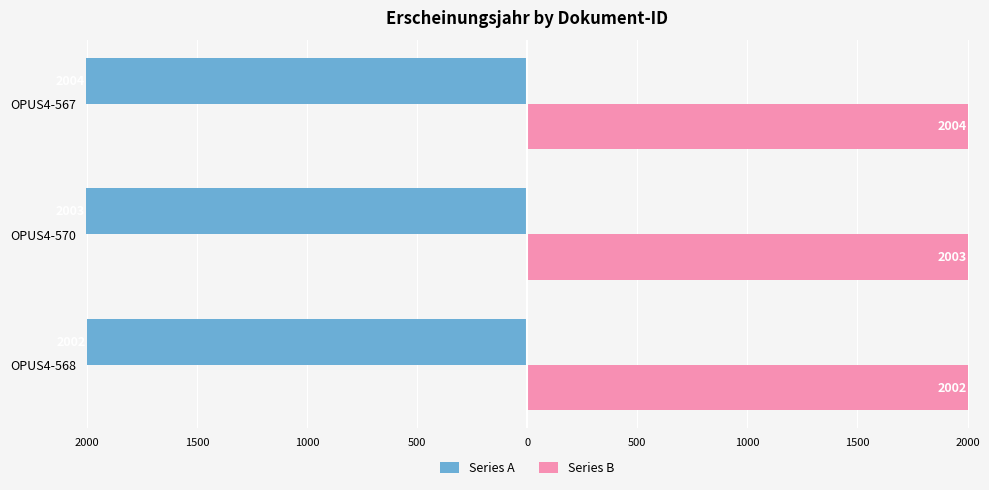

What are all the series names shown in the legend?

Series A, Series B